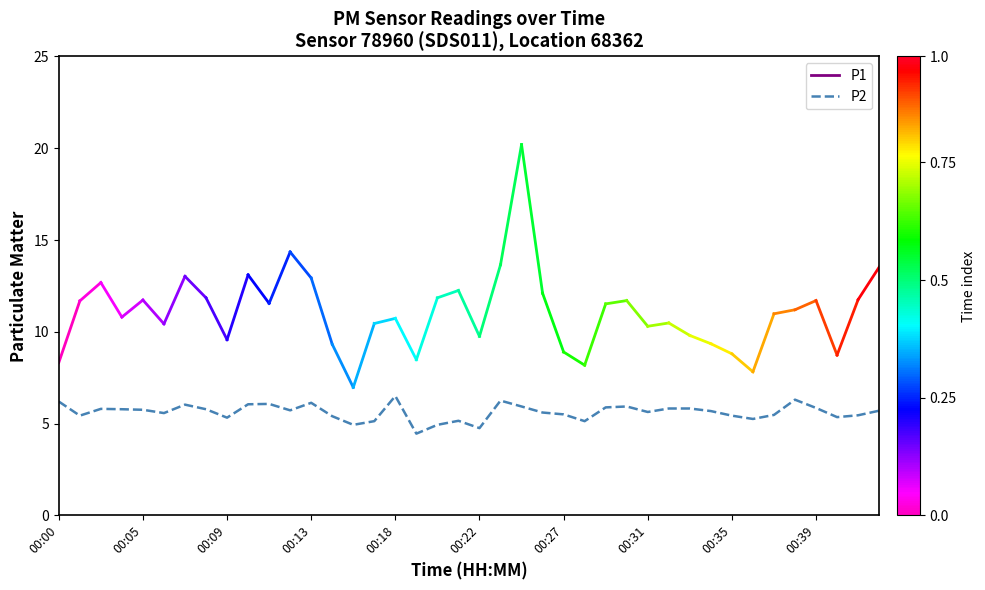

How many lines are shown in the chart?

1